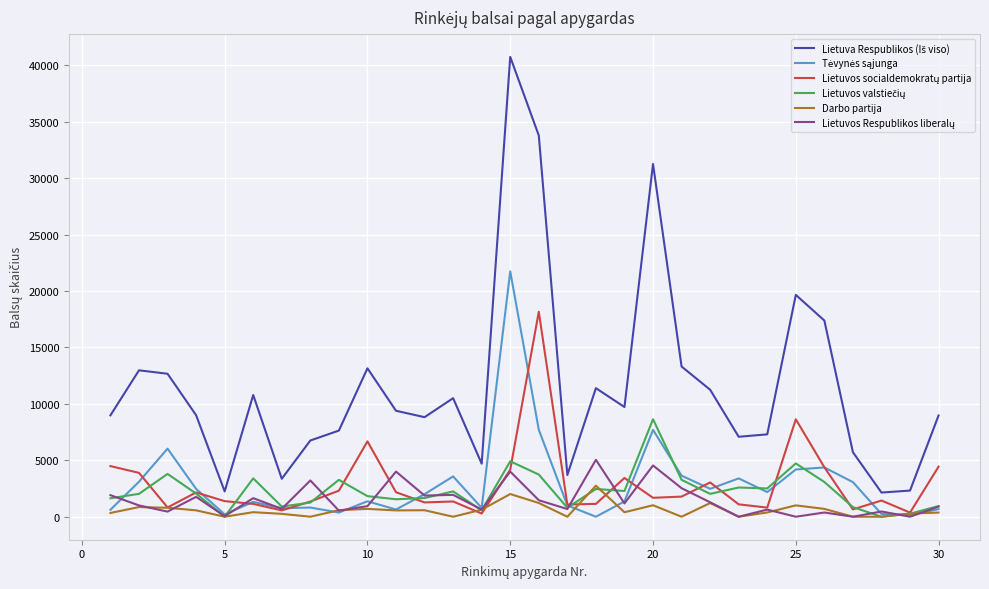

What is the greatest value displayed?

40745.0